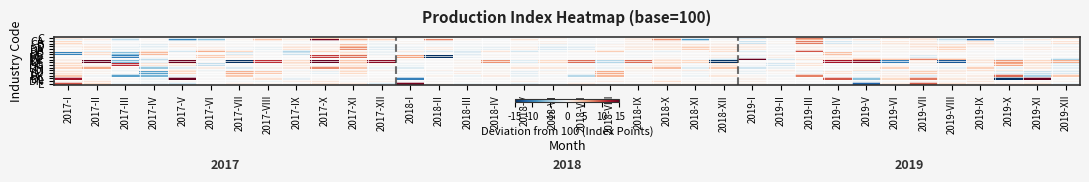

Reading left to right, extract all data points from this chart.

C: 2017-I=1.6	2017-II=0.3	2017-III=-1.1	2017-IV=0.0	2017-V=-2.6	2017-VI=-1.3	2017-VII=0.1	2017-VIII=1.1	2017-IX=0.4	2017-X=3.5	2017-XI=1.7	2017-XII=0.6	2018-I=0.4	2018-II=0.8	2018-III=0.0	2018-IV=-0.1	2018-V=0.3	2018-VI=0.6	2018-VII=-0.2	2018-VIII=-0.1	2018-IX=1.0	2018-X=2.0	2018-XI=-1.6	2018-XII=0.3	2019-I=-2.5	2019-II=0.3	2019-III=7.3	2019-IV=-2.0	2019-V=-0.5	2019-VI=1.4	2019-VII=1.3	2019-VIII=-1.0	2019-IX=-0.1	2019-X=-0.9	2019-XI=-0.5	2019-XII=1.8
CA: 2017-I=-1.8	2017-II=1.3	2017-III=-4.0	2017-IV=0.4	2017-V=-9.8	2017-VI=-6.1	2017-VII=0.5	2017-VIII=4.4	2017-IX=1.5	2017-X=14.2	2017-XI=5.5	2017-XII=3.5	2018-I=0.0	2018-II=7.3	2018-III=0.7	2018-IV=-0.2	2018-V=2.0	2018-VI=-0.1	2018-VII=-0.3	2018-VIII=0.2	2018-IX=1.4	2018-X=6.8	2018-XI=-8.5	2018-XII=-0.5	2019-I=0.6	2019-II=-0.5	2019-III=5.2	2019-IV=0.9	2019-V=1.8	2019-VI=0.0	2019-VII=1.8	2019-VIII=-3.9	2019-IX=-11.9	2019-X=0.2	2019-XI=1.3	2019-XII=0.0
CB: 2017-I=3.0	2017-II=-0.1	2017-III=0.0	2017-IV=-0.1	2017-V=0.1	2017-VI=0.2	2017-VII=-0.0	2017-VIII=0.0	2017-IX=-0.0	2017-X=0.0	2017-XI=0.3	2017-XII=-0.5	2018-I=0.5	2018-II=-0.5	2018-III=-0.1	2018-IV=-0.1	2018-V=-0.1	2018-VI=0.8	2018-VII=-0.2	2018-VIII=-0.2	2018-IX=0.9	2018-X=1.0	2018-XI=0.0	2018-XII=0.5	2019-I=-3.1	2019-II=0.5	2019-III=7.6	2019-IV=-2.5	2019-V=-0.9	2019-VI=1.6	2019-VII=1.2	2019-VIII=-0.5	2019-IX=1.9	2019-X=-1.1	2019-XI=-0.8	2019-XII=2.0
D: 2017-I=0.8	2017-II=1.2	2017-III=-0.4	2017-IV=-1.5	2017-V=1.0	2017-VI=0.3	2017-VII=0.2	2017-VIII=-0.1	2017-IX=1.1	2017-X=1.0	2017-XI=4.4	2017-XII=-0.7	2018-I=-0.3	2018-II=-0.2	2018-III=-0.3	2018-IV=-0.4	2018-V=0.3	2018-VI=-0.9	2018-VII=-0.7	2018-VIII=0.7	2018-IX=0.9	2018-X=1.3	2018-XI=1.8	2018-XII=1.0	2019-I=1.0	2019-II=-0.1	2019-III=0.7	2019-IV=0.6	2019-V=0.5	2019-VI=0.6	2019-VII=1.8	2019-VIII=1.9	2019-IX=0.8	2019-X=0.0	2019-XI=0.3	2019-XII=-0.5
DA: 2017-I=0.3	2017-II=1.6	2017-III=-1.1	2017-IV=-0.8	2017-V=0.1	2017-VI=1.0	2017-VII=-0.4	2017-VIII=-1.0	2017-IX=2.0	2017-X=1.0	2017-XI=6.8	2017-XII=-1.5	2018-I=-0.8	2018-II=1.2	2018-III=-0.7	2018-IV=-1.2	2018-V=0.8	2018-VI=-2.0	2018-VII=-1.6	2018-VIII=0.1	2018-IX=1.4	2018-X=1.6	2018-XI=3.5	2018-XII=1.8	2019-I=1.3	2019-II=-0.2	2019-III=0.9	2019-IV=-0.2	2019-V=-0.3	2019-VI=0.4	2019-VII=1.0	2019-VIII=3.2	2019-IX=0.3	2019-X=0.5	2019-XI=1.1	2019-XII=0.6
DB: 2017-I=0.7	2017-II=-1.1	2017-III=-0.7	2017-IV=1.8	2017-V=-2.7	2017-VI=5.4	2017-VII=3.1	2017-VIII=-0.5	2017-IX=-4.4	2017-X=3.2	2017-XI=0.8	2017-XII=-0.6	2018-I=1.3	2018-II=-2.1	2018-III=-2.2	2018-IV=1.8	2018-V=-2.6	2018-VI=-0.8	2018-VII=0.5	2018-VIII=3.7	2018-IX=-0.5	2018-X=-1.3	2018-XI=0.3	2018-XII=2.3	2019-I=-1.9	2019-II=-0.4	2019-III=9.5	2019-IV=-0.2	2019-V=2.0	2019-VI=0.4	2019-VII=-0.2	2019-VIII=0.9	2019-IX=-0.1	2019-X=-0.0	2019-XI=0.3	2019-XII=-0.3
DC: 2017-I=-10.0	2017-II=2.5	2017-III=-6.2	2017-IV=4.8	2017-V=0.0	2017-VI=0.0	2017-VII=-2.0	2017-VIII=0.0	2017-IX=-3.2	2017-X=0.3	2017-XI=2.2	2017-XII=-0.9	2018-I=-0.3	2018-II=0.0	2018-III=-1.7	2018-IV=0.0	2018-V=0.0	2018-VI=0.0	2018-VII=0.0	2018-VIII=0.2	2018-IX=-0.0	2018-X=-0.0	2018-XI=0.0	2018-XII=0.0	2019-I=0.0	2019-II=0.0	2019-III=0.0	2019-IV=4.4	2019-V=0.0	2019-VI=0.0	2019-VII=0.0	2019-VIII=0.0	2019-IX=0.0	2019-X=0.0	2019-XI=0.0	2019-XII=0.0
DD: 2017-I=0.1	2017-II=0.0	2017-III=-10.3	2017-IV=0.3	2017-V=0.0	2017-VI=3.9	2017-VII=1.2	2017-VIII=0.0	2017-IX=0.0	2017-X=10.6	2017-XI=8.2	2017-XII=0.2	2018-I=5.9	2018-II=-15.0	2018-III=-0.5	2018-IV=0.3	2018-V=-0.3	2018-VI=0.0	2018-VII=0.0	2018-VIII=0.0	2018-IX=-0.3	2018-X=0.3	2018-XI=0.2	2018-XII=0.9	2019-I=-0.8	2019-II=0.9	2019-III=0.6	2019-IV=0.9	2019-V=0.5	2019-VI=0.0	2019-VII=-1.9	2019-VIII=-0.1	2019-IX=0.2	2019-X=-0.0	2019-XI=0.4	2019-XII=0.0
DE: 2017-I=0.6	2017-II=-0.1	2017-III=-0.3	2017-IV=-3.7	2017-V=0.5	2017-VI=-0.2	2017-VII=0.1	2017-VIII=0.0	2017-IX=0.0	2017-X=0.0	2017-XI=0.0	2017-XII=0.1	2018-I=0.4	2018-II=0.1	2018-III=-0.0	2018-IV=-0.3	2018-V=0.1	2018-VI=0.1	2018-VII=0.1	2018-VIII=0.4	2018-IX=0.2	2018-X=1.1	2018-XI=-0.2	2018-XII=-3.4	2019-I=16.7	2019-II=-2.5	2019-III=1.8	2019-IV=1.5	2019-V=5.8	2019-VI=4.3	2019-VII=7.3	2019-VIII=5.0	2019-IX=0.7	2019-X=-1.7	2019-XI=-0.1	2019-XII=-4.7
DF: 2017-I=1.1	2017-II=33.6	2017-III=-6.7	2017-IV=-1.2	2017-V=14.7	2017-VI=0.2	2017-VII=-31.9	2017-VIII=11.1	2017-IX=2.6	2017-X=17.5	2017-XI=3.9	2017-XII=13.5	2018-I=0.0	2018-II=0.0	2018-III=0.6	2018-IV=6.7	2018-V=-1.9	2018-VI=2.8	2018-VII=8.4	2018-VIII=-4.3	2018-IX=8.3	2018-X=2.5	2018-XI=2.9	2018-XII=-15.1	2019-I=0.0	2019-II=0.0	2019-III=0.0	2019-IV=12.5	2019-V=13.4	2019-VI=-10.3	2019-VII=1.1	2019-VIII=-12.8	2019-IX=1.8	2019-X=6.4	2019-XI=3.1	2019-XII=5.3
DG: 2017-I=2.8	2017-II=0.7	2017-III=11.2	2017-IV=1.8	2017-V=1.9	2017-VI=-3.5	2017-VII=0.0	2017-VIII=0.3	2017-IX=1.5	2017-X=-0.0	2017-XI=1.8	2017-XII=0.5	2018-I=-0.7	2018-II=0.1	2018-III=0.3	2018-IV=-0.4	2018-V=0.3	2018-VI=0.0	2018-VII=-0.3	2018-VIII=-0.4	2018-IX=-0.4	2018-X=1.5	2018-XI=-0.3	2018-XII=1.8	2019-I=-0.2	2019-II=-2.5	2019-III=1.8	2019-IV=-0.3	2019-V=0.1	2019-VI=0.2	2019-VII=0.3	2019-VIII=0.3	2019-IX=0.1	2019-X=5.8	2019-XI=1.5	2019-XII=-1.8
DH: 2017-I=3.2	2017-II=5.8	2017-III=0.5	2017-IV=-5.7	2017-V=-1.5	2017-VI=1.2	2017-VII=-2.2	2017-VIII=0.8	2017-IX=1.6	2017-X=7.2	2017-XI=4.1	2017-XII=-0.8	2018-I=-1.9	2018-II=-0.0	2018-III=0.8	2018-IV=0.6	2018-V=1.8	2018-VI=1.6	2018-VII=1.1	2018-VIII=-0.8	2018-IX=1.4	2018-X=4.6	2018-XI=-1.8	2018-XII=4.0	2019-I=-3.0	2019-II=-0.8	2019-III=0.0	2019-IV=-0.1	2019-V=0.4	2019-VI=3.2	2019-VII=-0.3	2019-VIII=-1.2	2019-IX=3.5	2019-X=-1.0	2019-XI=1.5	2019-XII=-1.2
DI: 2017-I=0.5	2017-II=0.1	2017-III=-0.7	2017-IV=0.6	2017-V=1.8	2017-VI=-0.7	2017-VII=-0.6	2017-VIII=-0.1	2017-IX=-0.3	2017-X=0.6	2017-XI=1.2	2017-XII=0.6	2018-I=-0.1	2018-II=0.7	2018-III=-0.1	2018-IV=0.3	2018-V=-0.1	2018-VI=-0.4	2018-VII=-0.3	2018-VIII=0.4	2018-IX=0.6	2018-X=0.7	2018-XI=1.1	2018-XII=0.5	2019-I=-0.2	2019-II=1.0	2019-III=-0.4	2019-IV=-0.0	2019-V=1.7	2019-VI=-0.4	2019-VII=0.8	2019-VIII=1.2	2019-IX=2.2	2019-X=1.5	2019-XI=0.2	2019-XII=-0.7
DJ: 2017-I=1.8	2017-II=0.5	2017-III=-0.1	2017-IV=-8.1	2017-V=3.1	2017-VI=-0.0	2017-VII=5.3	2017-VIII=3.9	2017-IX=0.3	2017-X=-1.1	2017-XI=2.9	2017-XII=0.1	2018-I=-0.2	2018-II=-0.3	2018-III=1.2	2018-IV=0.5	2018-V=-1.3	2018-VI=0.6	2018-VII=-0.1	2018-VIII=5.5	2018-IX=0.3	2018-X=0.2	2018-XI=-0.5	2018-XII=0.4	2019-I=-1.0	2019-II=0.3	2019-III=-0.7	2019-IV=2.0	2019-V=-1.2	2019-VI=0.9	2019-VII=3.7	2019-VIII=1.2	2019-IX=0.3	2019-X=-1.9	2019-XI=-3.3	2019-XII=-2.0
DK: 2017-I=3.8	2017-II=-0.6	2017-III=-8.2	2017-IV=-6.8	2017-V=-0.7	2017-VI=-0.0	2017-VII=3.9	2017-VIII=0.2	2017-IX=-0.1	2017-X=0.0	2017-XI=0.6	2017-XII=0.0	2018-I=0.0	2018-II=0.5	2018-III=-0.7	2018-IV=1.1	2018-V=-1.0	2018-VI=-0.3	2018-VII=-4.2	2018-VIII=4.8	2018-IX=-0.2	2018-X=0.6	2018-XI=-0.6	2018-XII=1.7	2019-I=0.3	2019-II=-0.4	2019-III=7.6	2019-IV=-0.1	2019-V=-0.1	2019-VI=1.0	2019-VII=-1.7	2019-VIII=0.4	2019-IX=1.1	2019-X=8.5	2019-XI=-4.8	2019-XII=3.9
DL: 2017-I=12.6	2017-II=0.0	2017-III=0.0	2017-IV=-1.0	2017-V=28.2	2017-VI=0.0	2017-VII=0.2	2017-VIII=2.0	2017-IX=-1.3	2017-X=0.2	2017-XI=0.2	2017-XII=0.2	2018-I=-10.2	2018-II=0.0	2018-III=-0.1	2018-IV=0.0	2018-V=0.0	2018-VI=0.0	2018-VII=0.0	2018-VIII=0.0	2018-IX=0.0	2018-X=0.1	2018-XI=0.0	2018-XII=0.0	2019-I=0.7	2019-II=0.0	2019-III=0.0	2019-IV=9.3	2019-V=-6.1	2019-VI=2.9	2019-VII=7.9	2019-VIII=1.6	2019-IX=0.9	2019-X=-28.3	2019-XI=33.0	2019-XII=0.0
DN: 2017-I=0.5	2017-II=2.0	2017-III=0.0	2017-IV=-0.5	2017-V=0.4	2017-VI=0.0	2017-VII=-0.2	2017-VIII=-0.6	2017-IX=0.9	2017-X=1.8	2017-XI=0.2	2017-XII=0.8	2018-I=-0.2	2018-II=0.2	2018-III=0.2	2018-IV=-0.0	2018-V=0.8	2018-VI=-0.2	2018-VII=-0.3	2018-VIII=1.1	2018-IX=0.5	2018-X=2.5	2018-XI=0.5	2018-XII=0.2	2019-I=0.9	2019-II=0.0	2019-III=0.0	2019-IV=0.0	2019-V=-1.0	2019-VI=0.1	2019-VII=0.6	2019-VIII=0.2	2019-IX=1.6	2019-X=0.0	2019-XI=0.3	2019-XII=0.6
E: 2017-I=9.5	2017-II=2.5	2017-III=-1.1	2017-IV=-1.2	2017-V=-3.0	2017-VI=0.1	2017-VII=0.9	2017-VIII=0.5	2017-IX=0.2	2017-X=1.7	2017-XI=1.3	2017-XII=-2.1	2018-I=14.3	2018-II=0.3	2018-III=-0.7	2018-IV=-0.2	2018-V=-1.3	2018-VI=-0.4	2018-VII=1.1	2018-VIII=-0.2	2018-IX=0.2	2018-X=0.8	2018-XI=0.6	2018-XII=0.5	2019-I=0.5	2019-II=-0.0	2019-III=-0.3	2019-IV=-0.7	2019-V=-12.0	2019-VI=1.3	2019-VII=9.1	2019-VIII=2.3	2019-IX=1.0	2019-X=1.0	2019-XI=1.6	2019-XII=-0.8